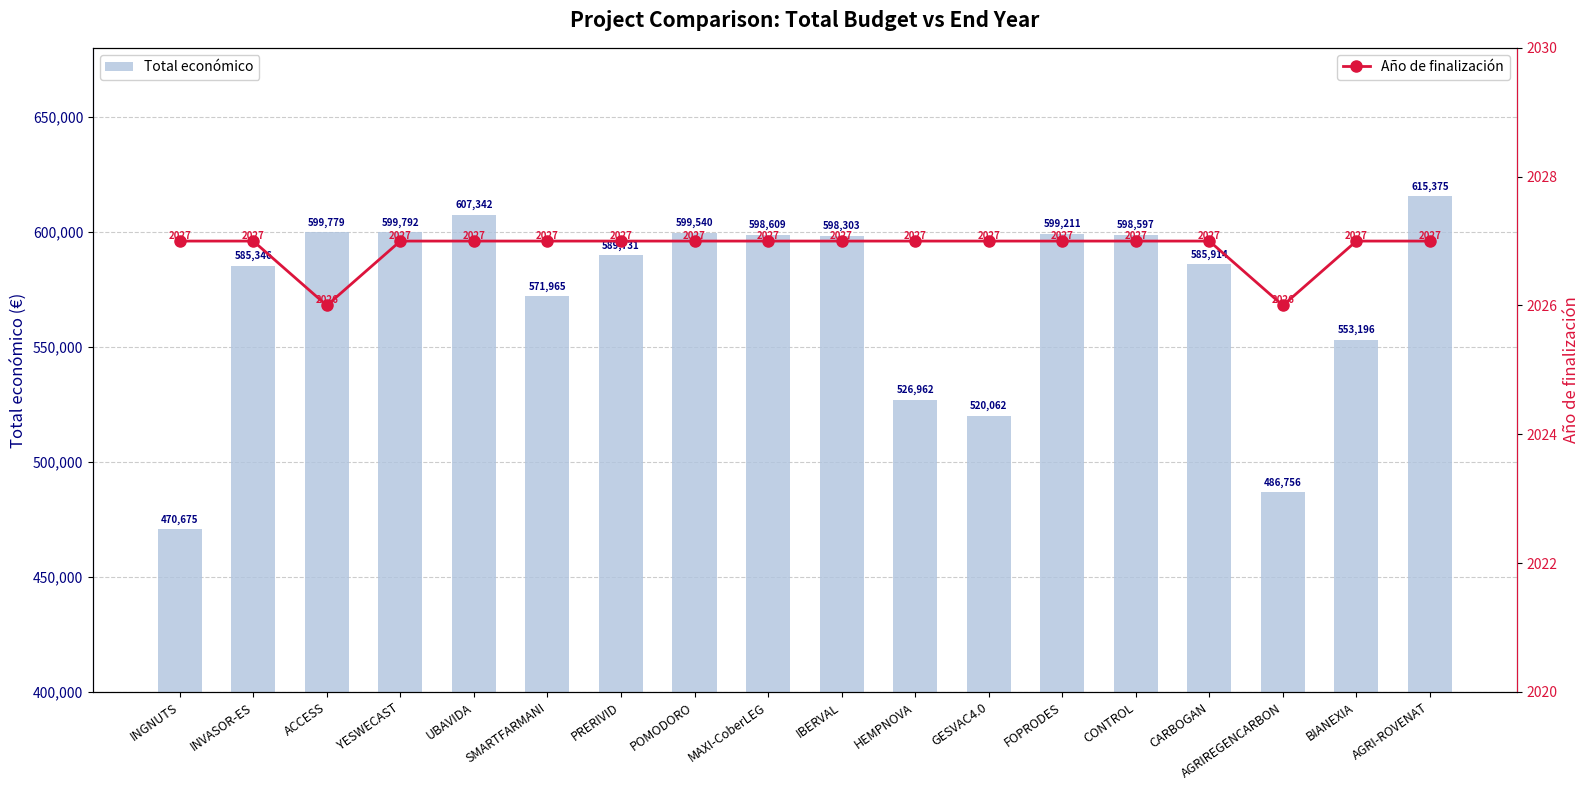

Reading right to left, extract all data points from this chart.

Total económico: 615375	553196	486756	585914	598597	599211	520062	526962	598303	598609	599540	589731	571965	607342	599792	599779	585346	470675
Año de finalización: 2027	2027	2026	2027	2027	2027	2027	2027	2027	2027	2027	2027	2027	2027	2027	2026	2027	2027